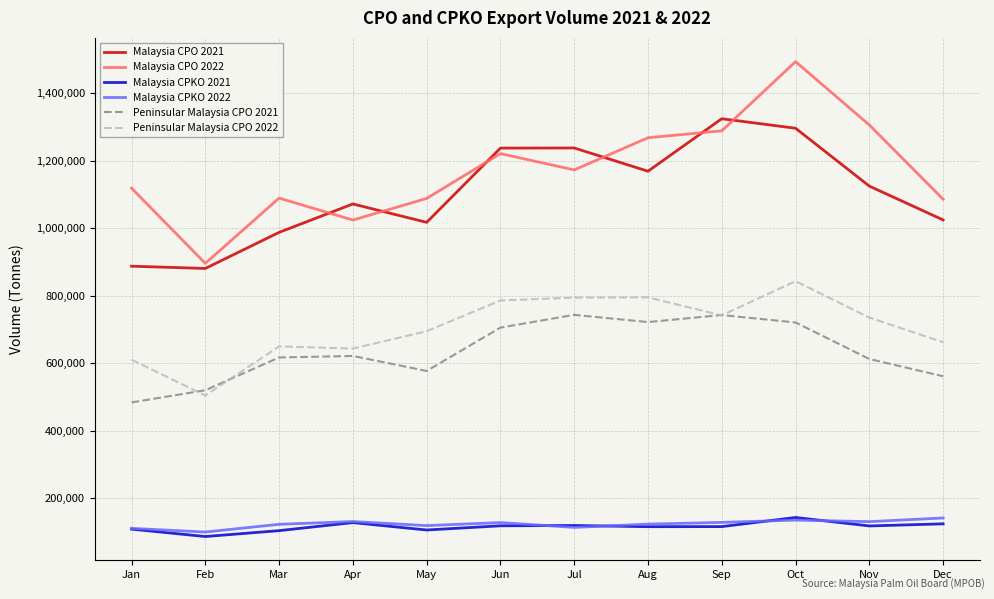

Which series has the widest spread of values?

Malaysia CPO 2022